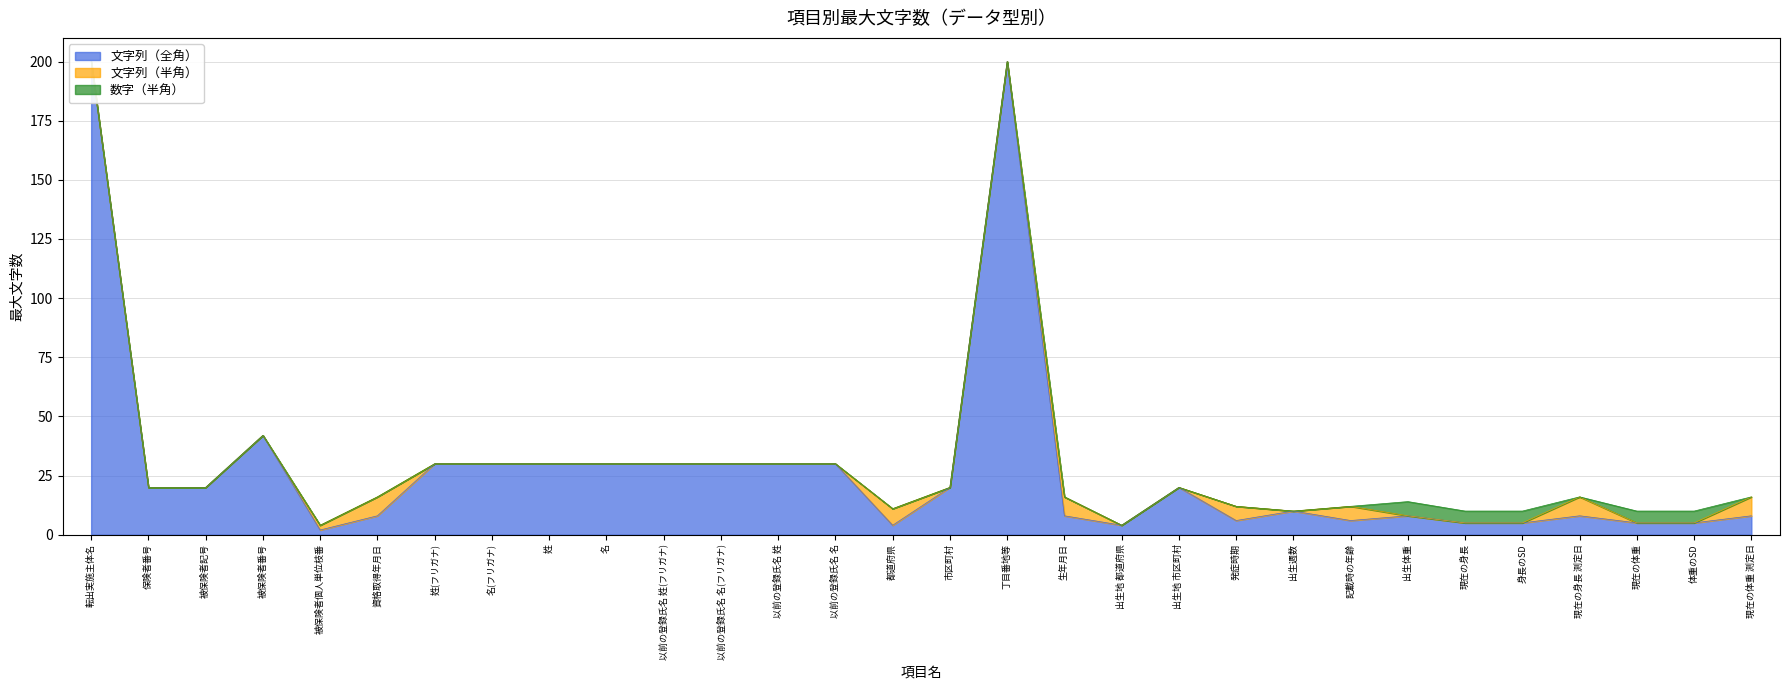

True or false: 文字列（全角） and 数字（半角） cross at least once.

False